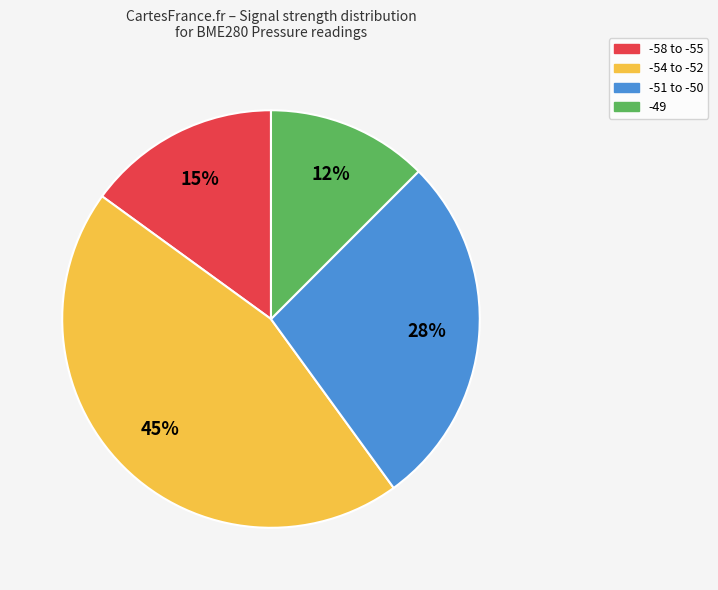

How many slices are in this pie chart?

4